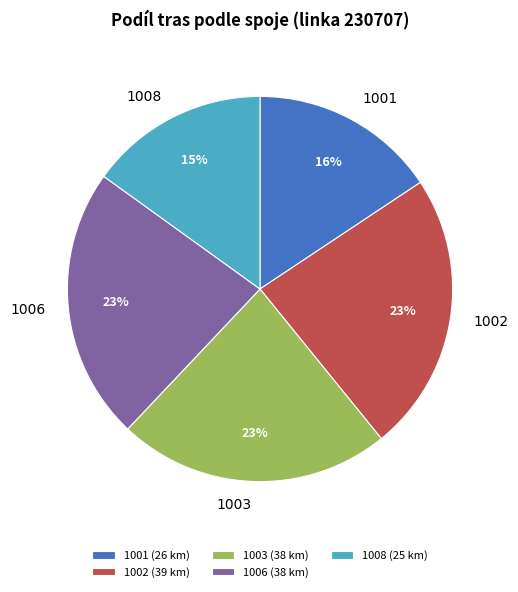

What percentage is the 1006 slice, to the nearest percent?

23%